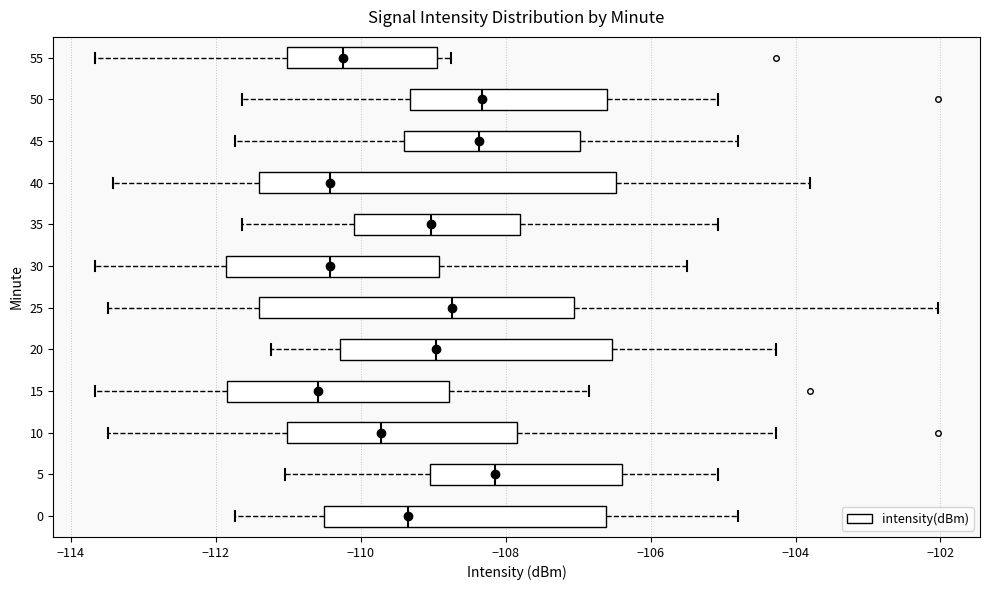

Where does the median line of the box at y = 45 sit on the x-axis? The values are not printed on the chart, so give them approximately, as read against the axis.

-108.4